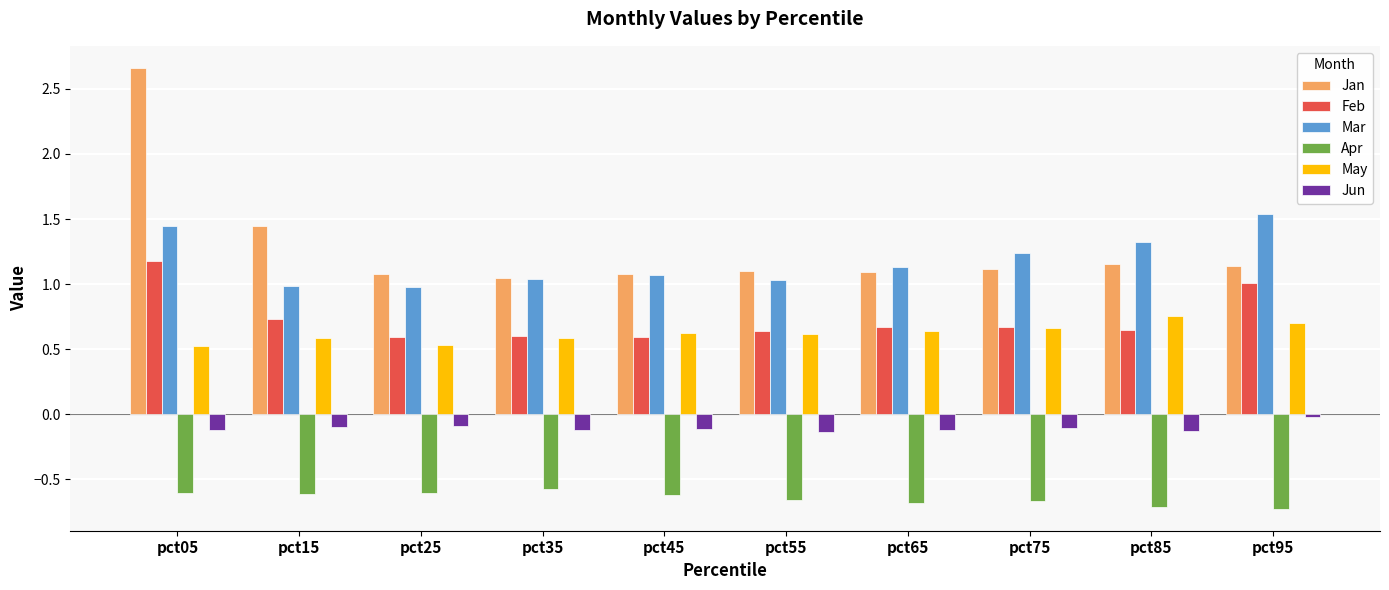

At which category does the chart reach its peak across all series?

pct05